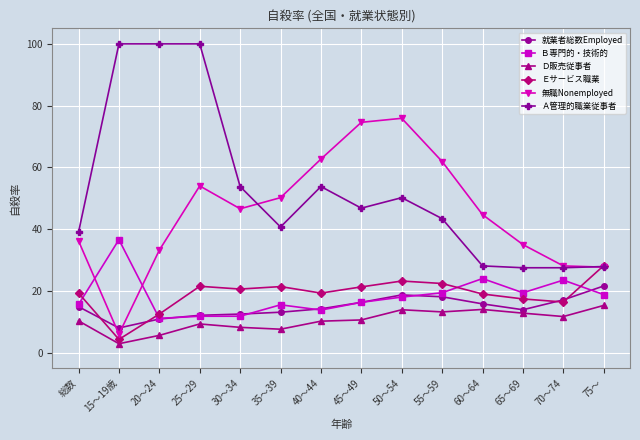

What is the average value of the 無職Nonemployed series?

45.5